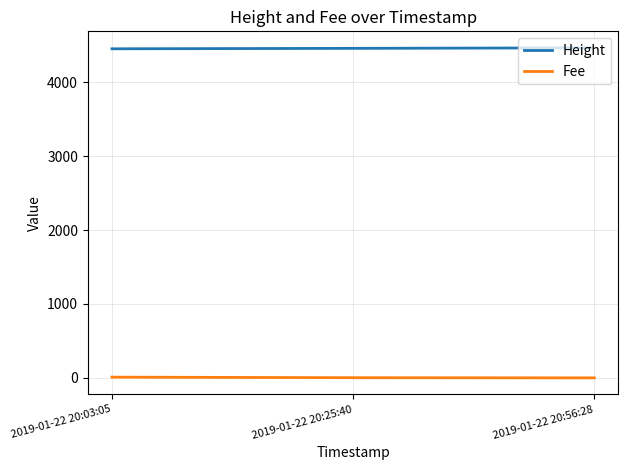

List the series in order of their overall mean, highest first.

Height, Fee